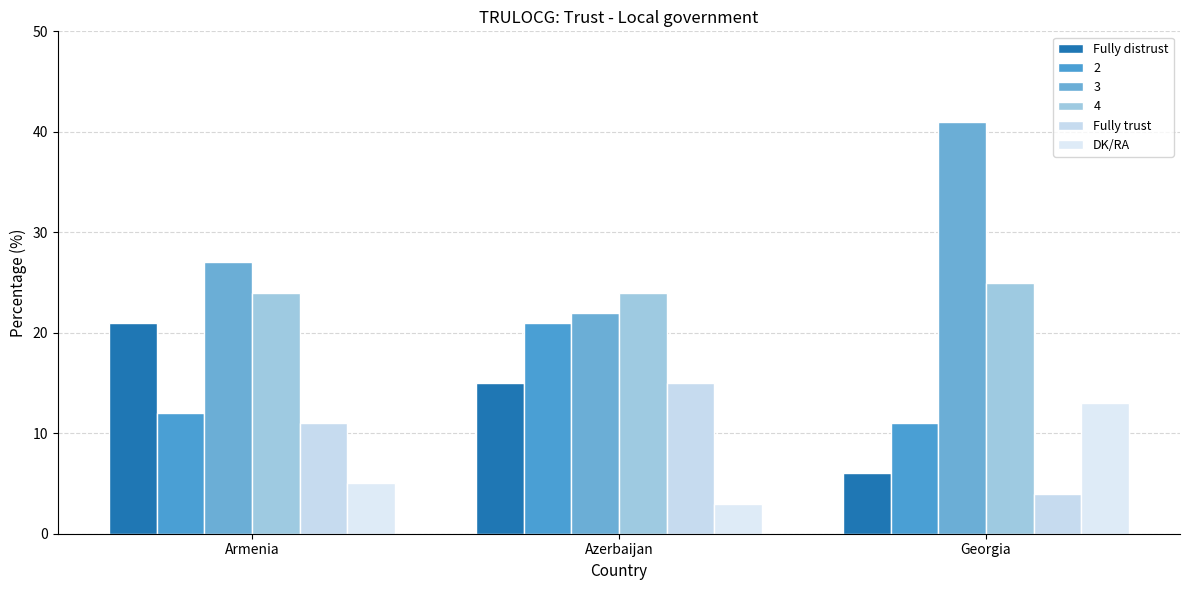

What are all the series names shown in the legend?

Fully distrust, 2, 3, 4, Fully trust, DK/RA